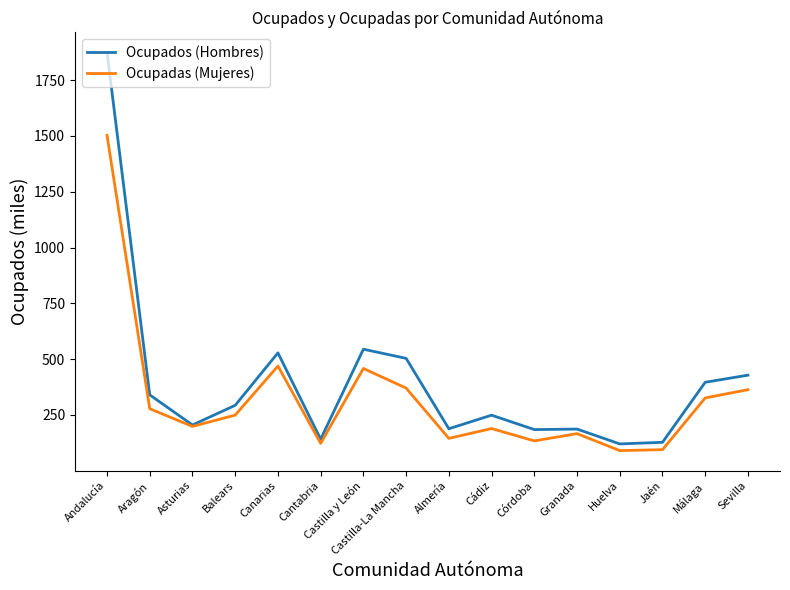

What is the lowest value of the Ocupadas (Mujeres) series?

89.4